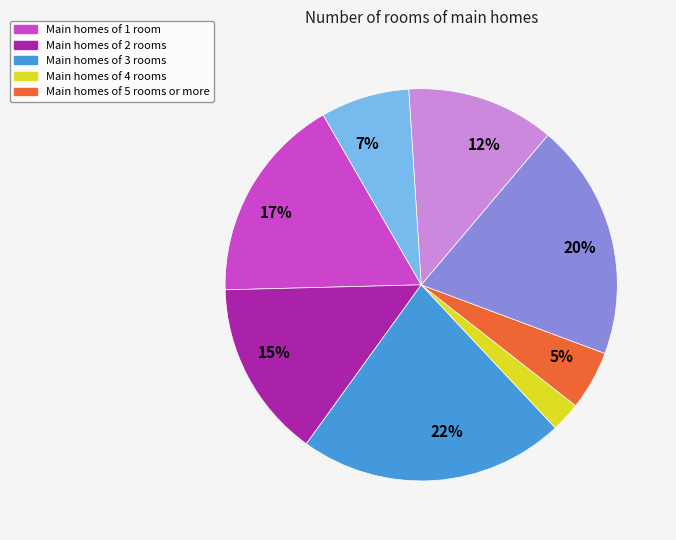

Is there a majority slice in this chart?

No